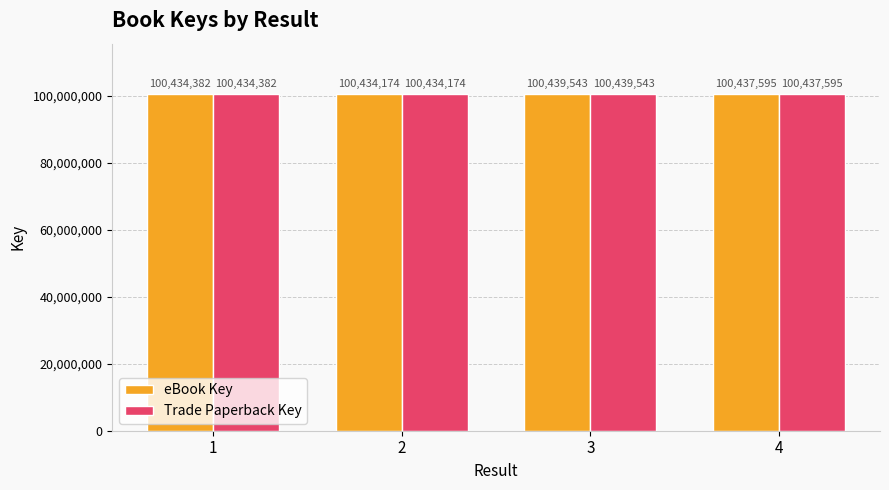

True or false: eBook Key has a value of 100434382 at 1.

True